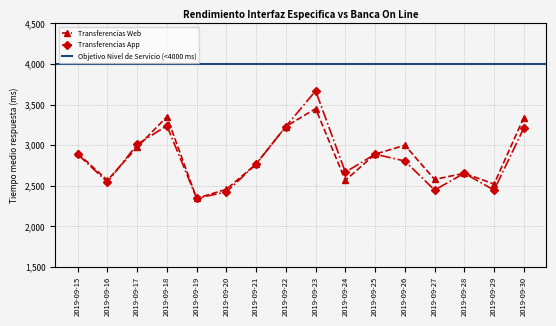

At which category does Transferencias App reach its first local peak?

2019-09-18